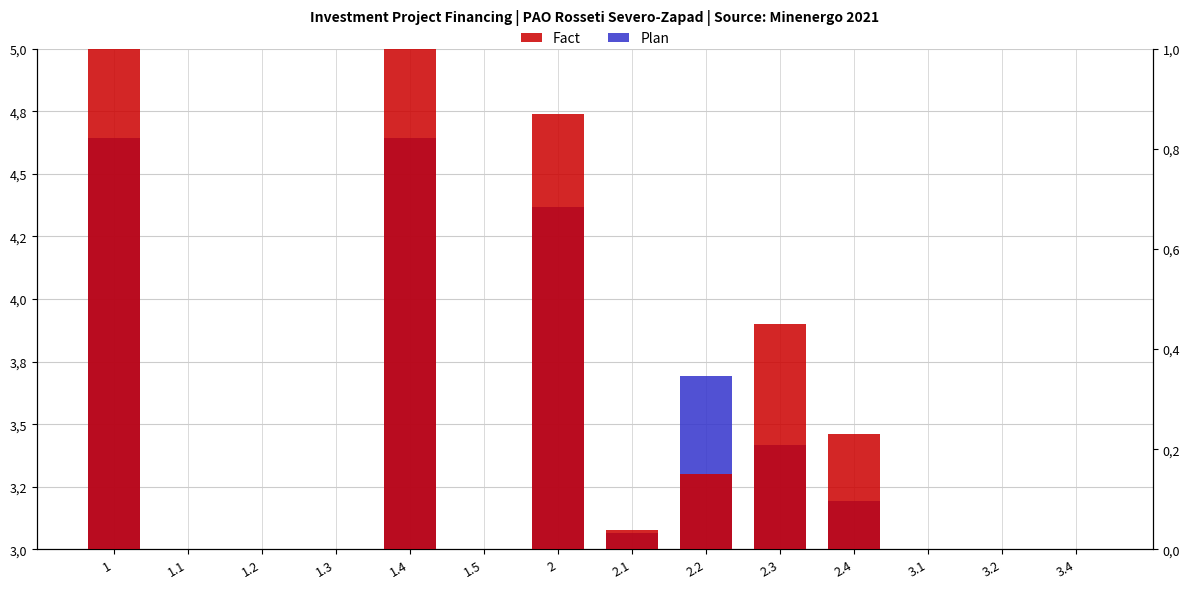

Are the bars grouped side by side (vs. stacked)?

Yes